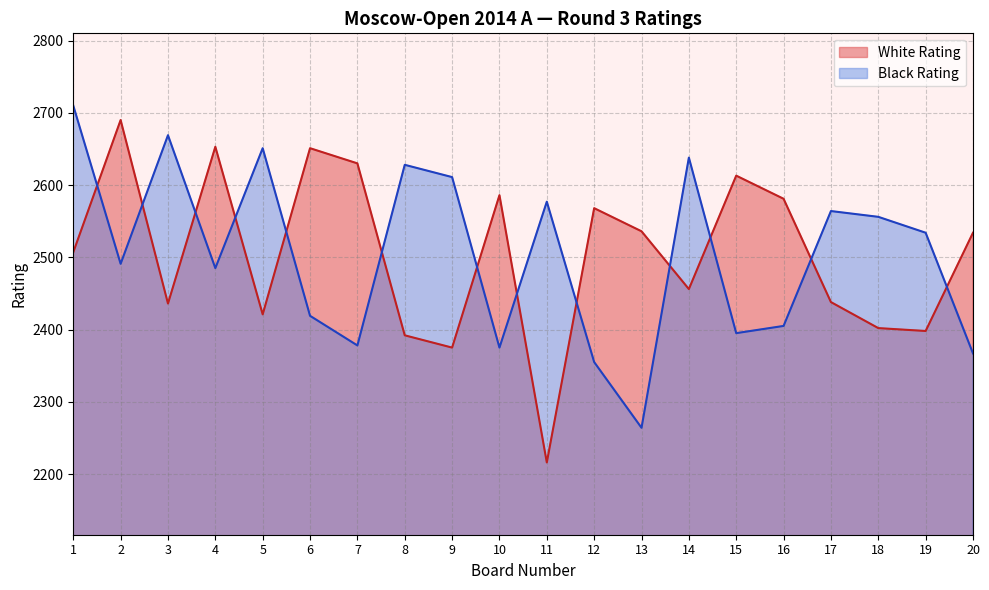

At which category is the sum across all series the highest?

1